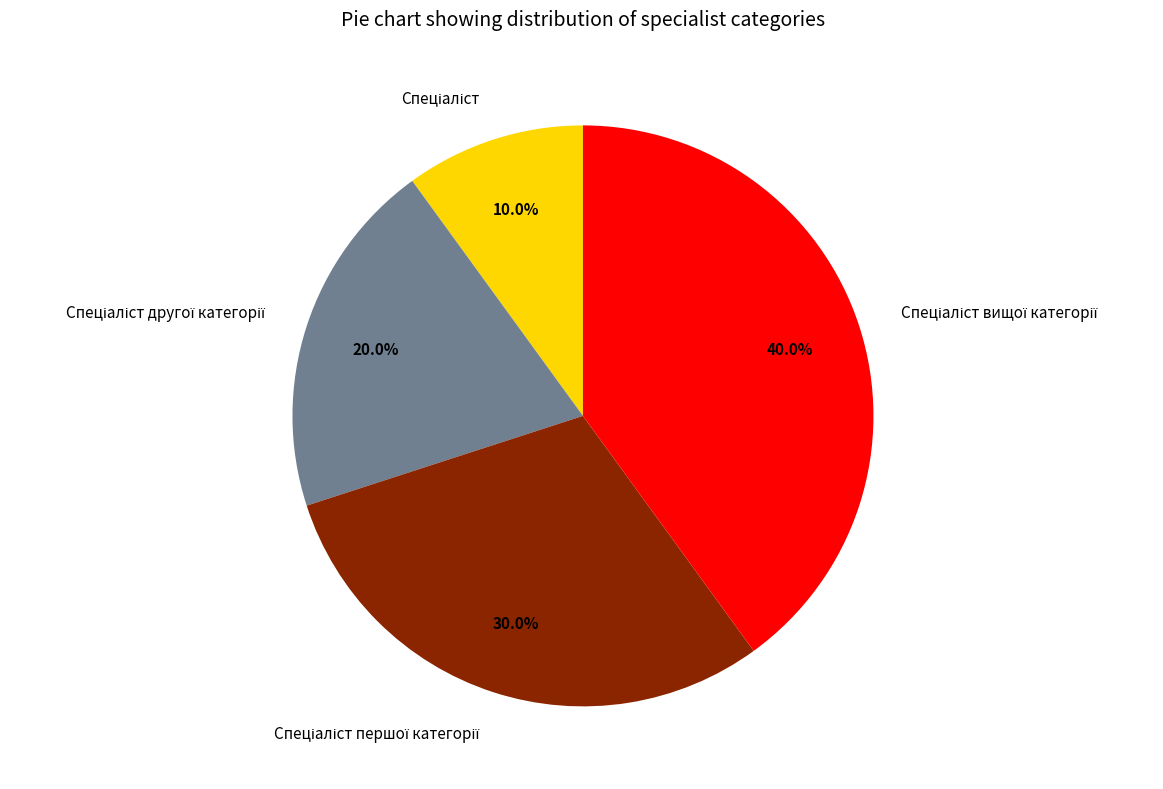

Does any single category account for the majority?

No